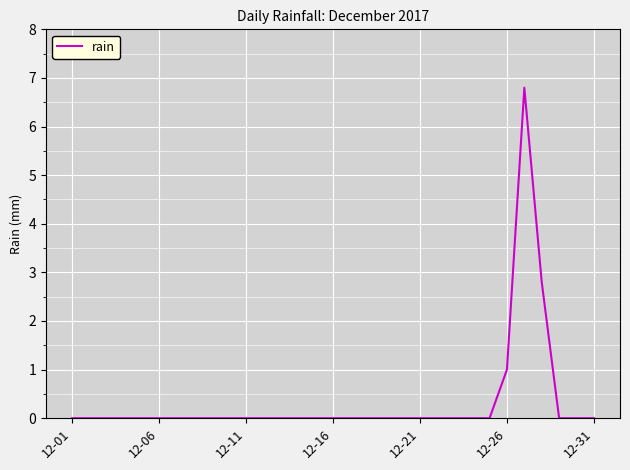

Count the number of categories in the chart.

31